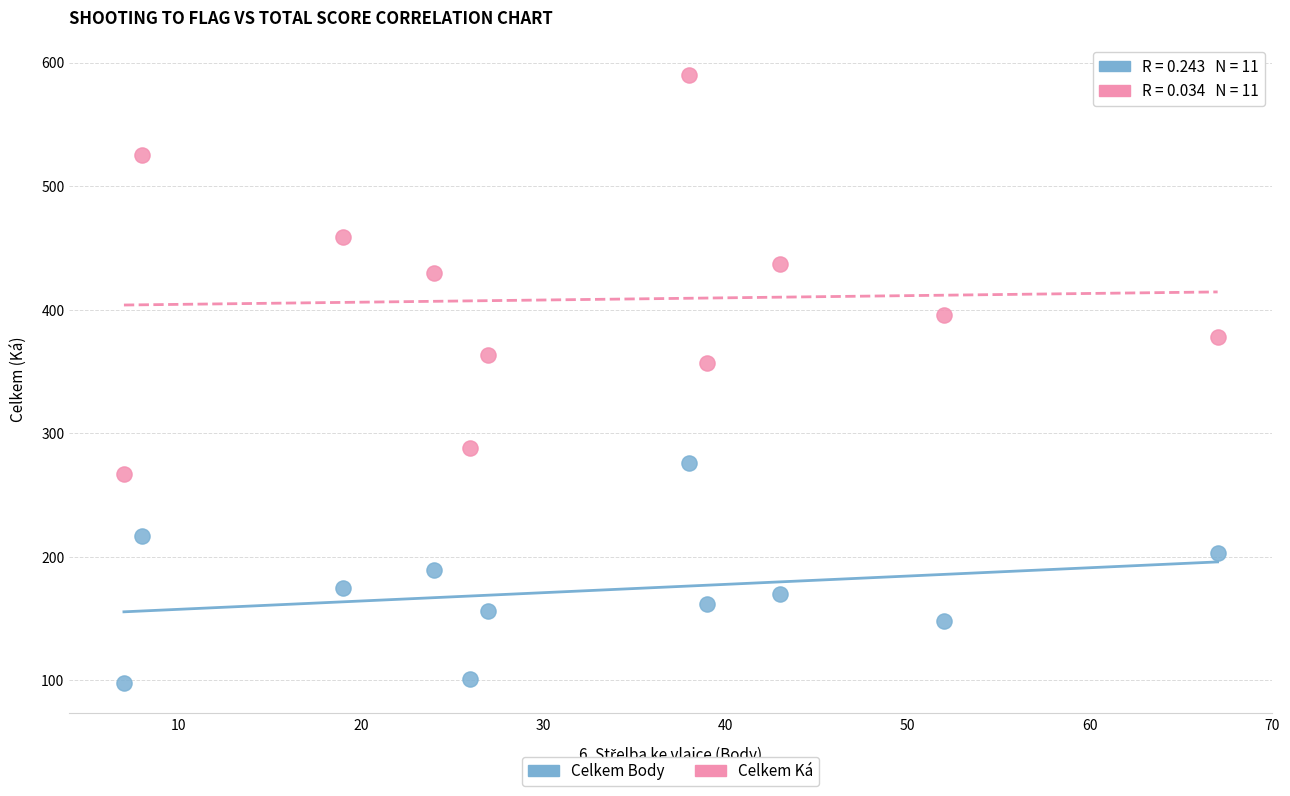

Which series contains the lowest Y value?

Celkem Body